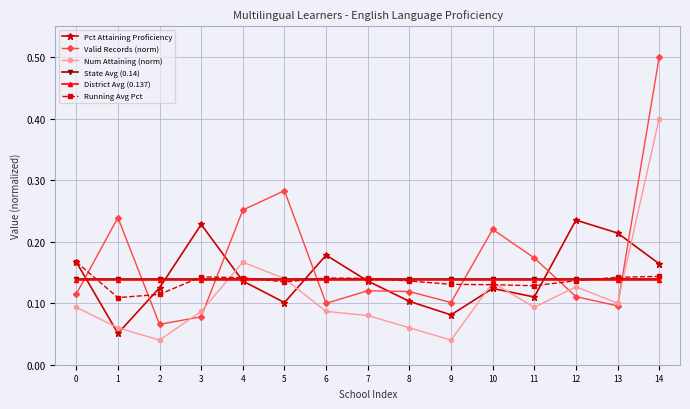

Is it true that Valid Records (norm) equals 0.1 at 7?

True